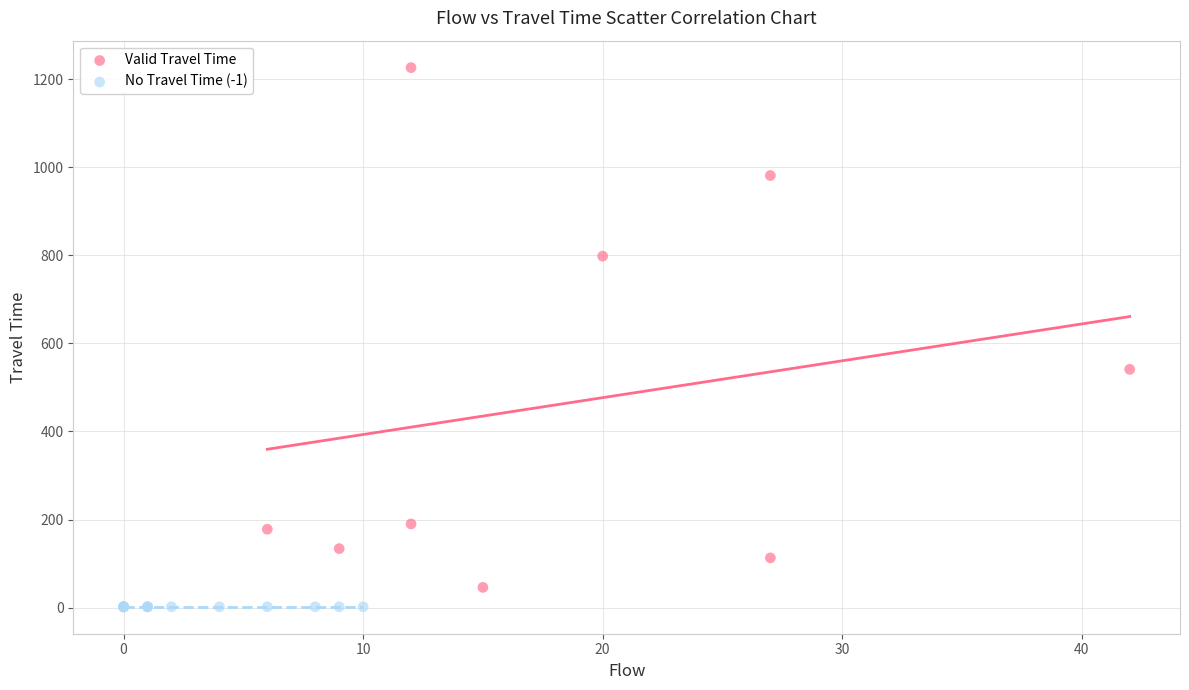

Which series reaches the maximum Y coordinate?

Valid Travel Time